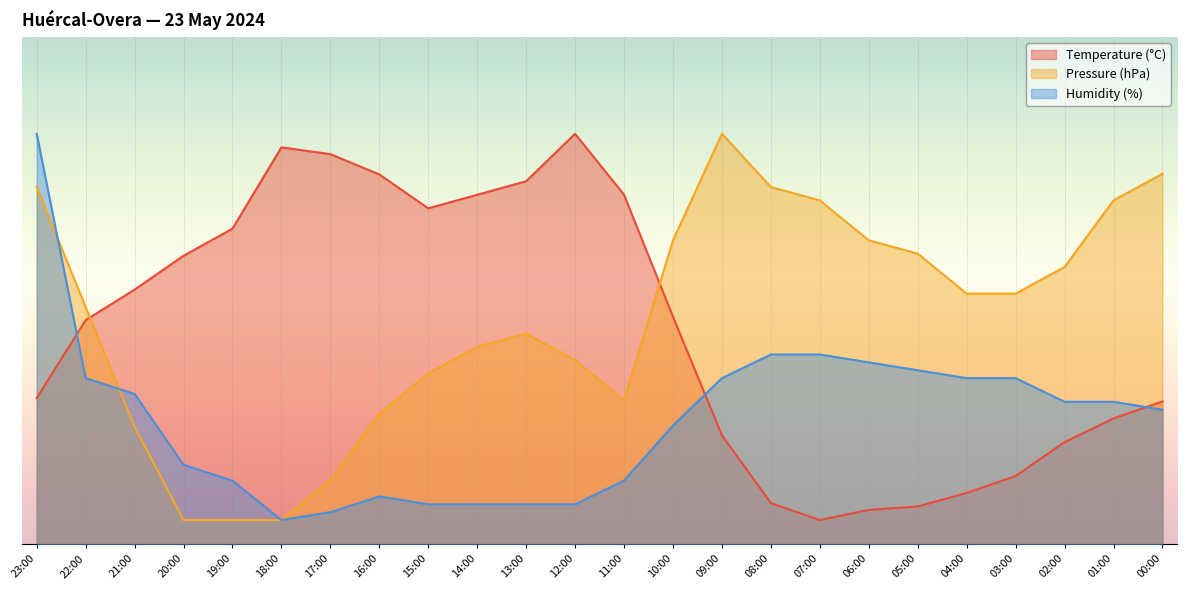

What are all the series names shown in the legend?

Temperature (°C), Pressure (hPa), Humidity (%)